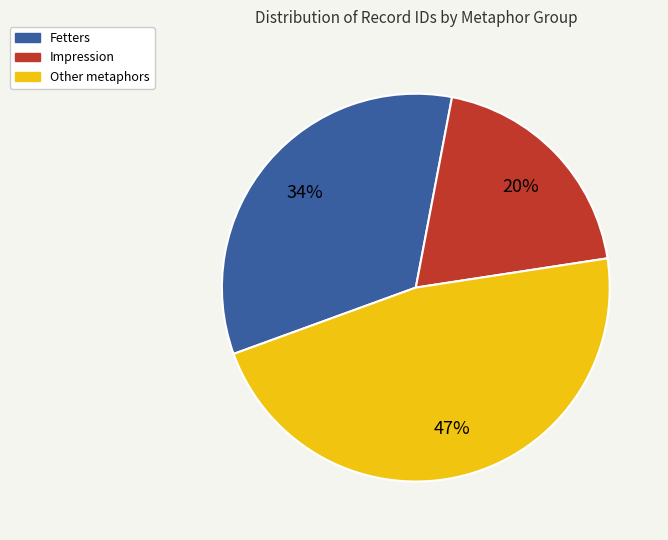

To the nearest percent, what is the average slice percentage?

33%